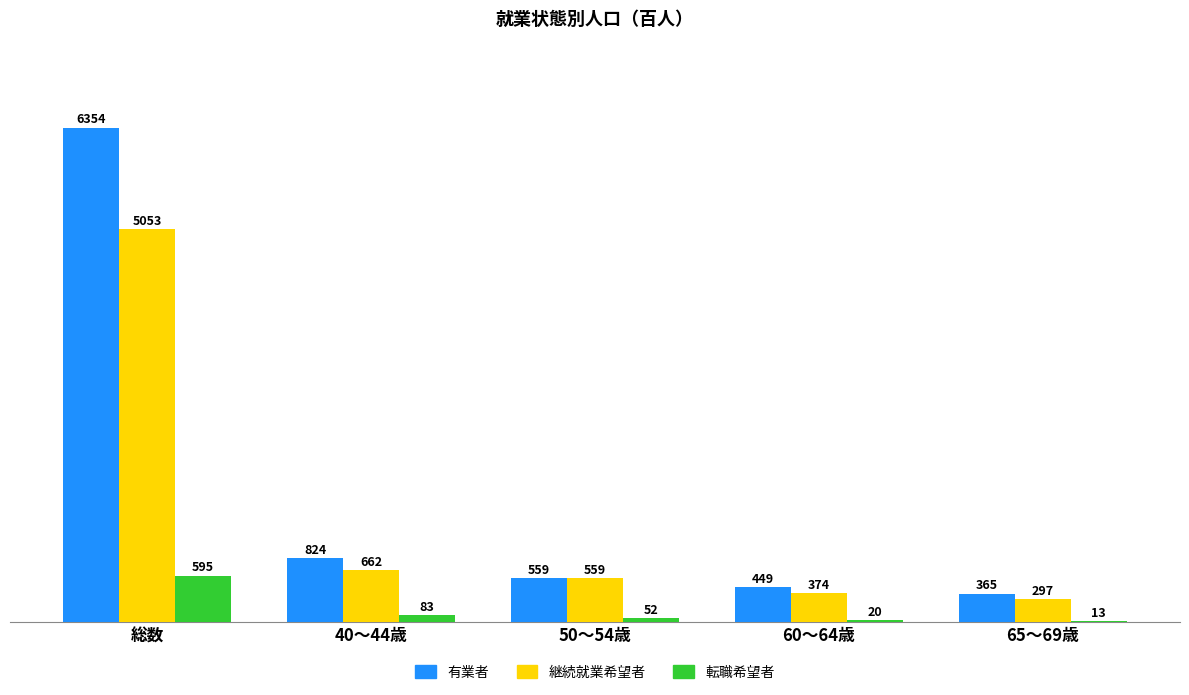

Which series changed the most between 60～64歳 and 65～69歳?

有業者